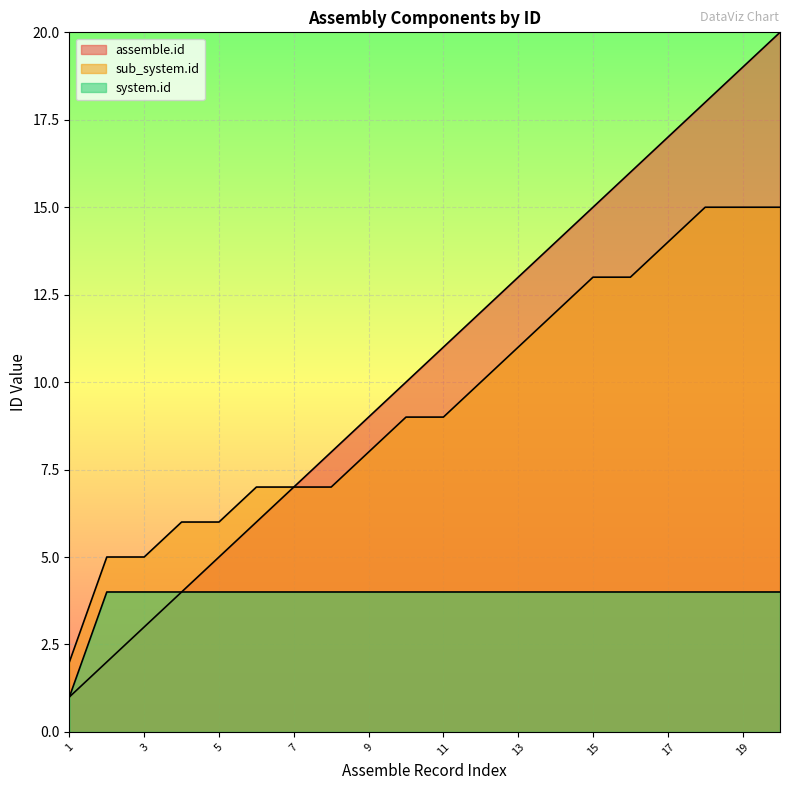

True or false: assemble.id and system.id cross at least once.

False